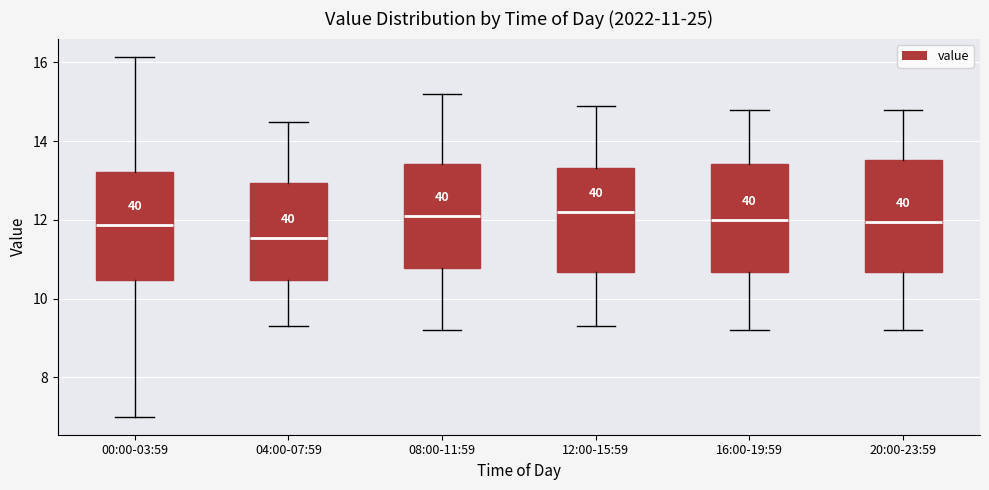

Which box has the lowest median line?

04:00-07:59